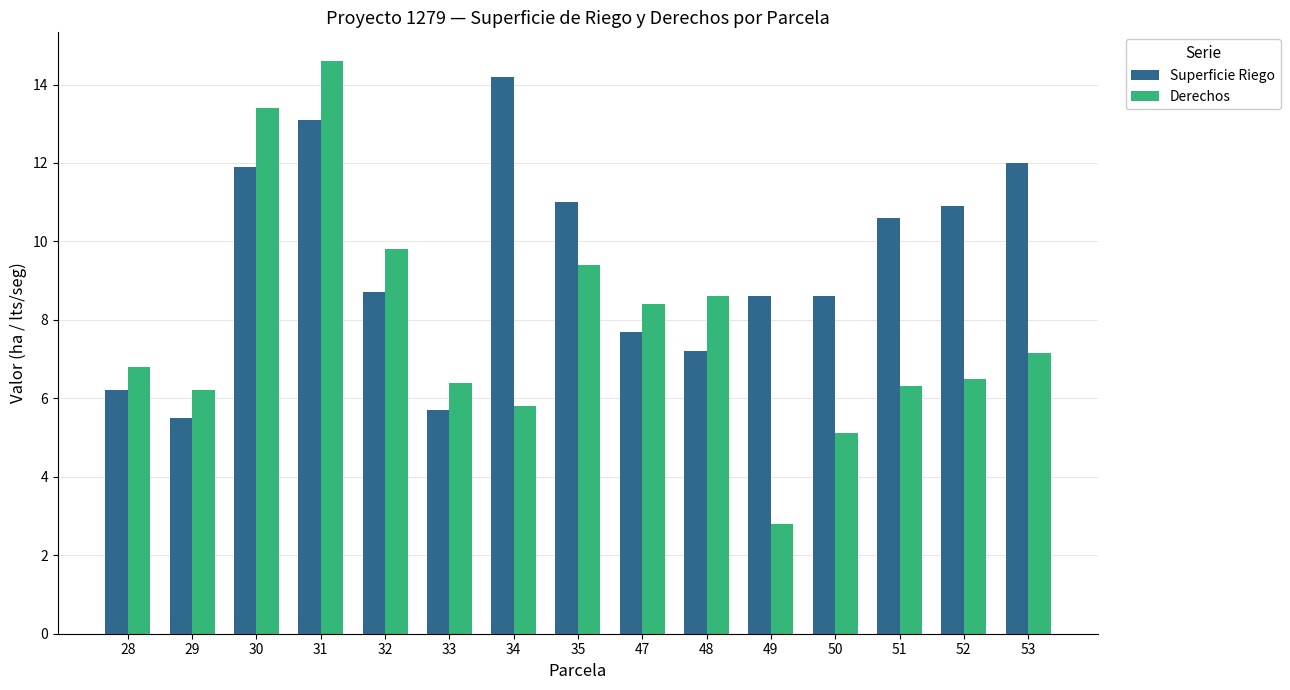

Does the chart contain stacked bars?

No